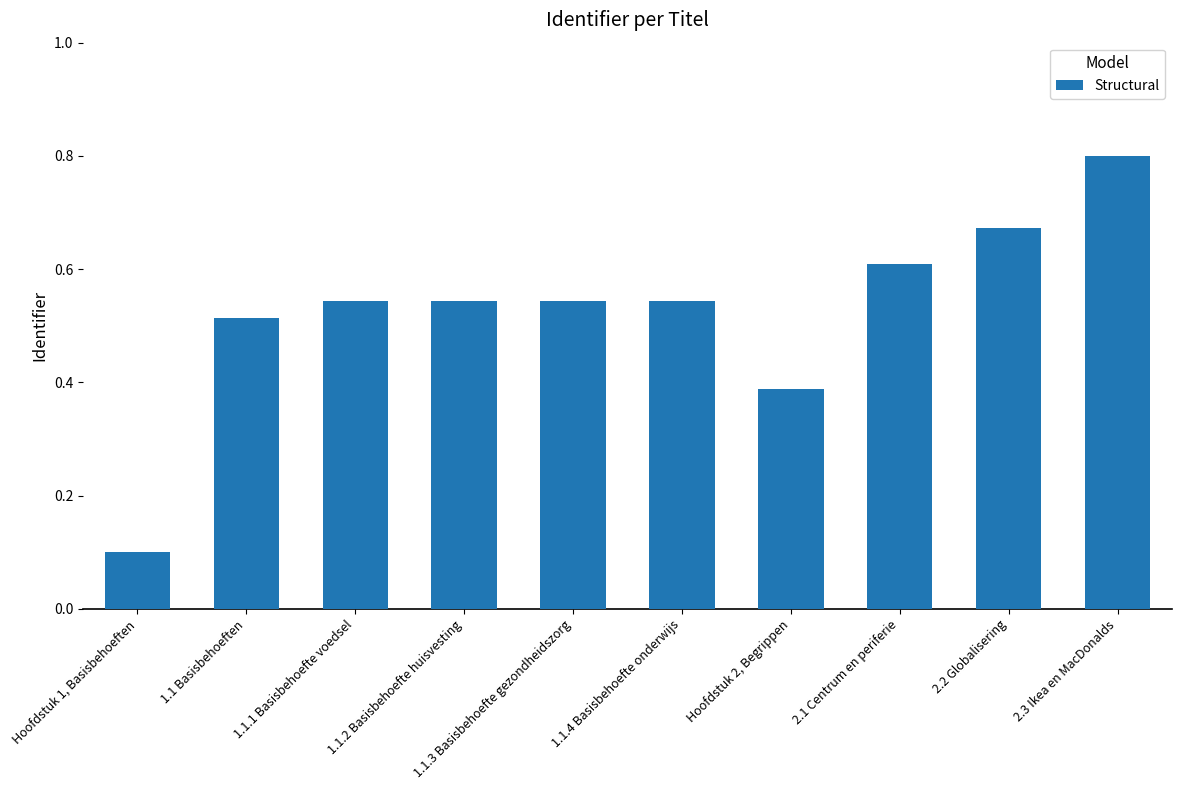

What is the difference between the second highest and minimum values?

0.6